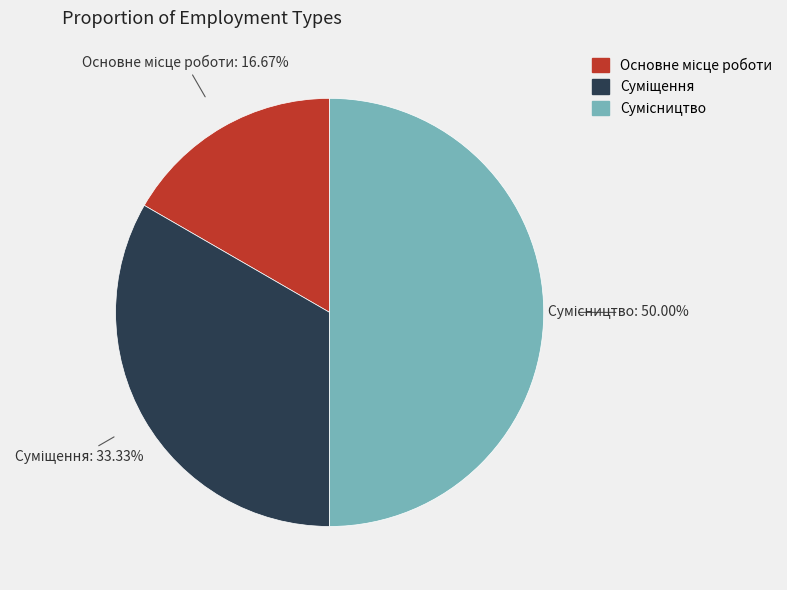

Which has a higher value, Основне місце роботи or Сумісництво?

Сумісництво